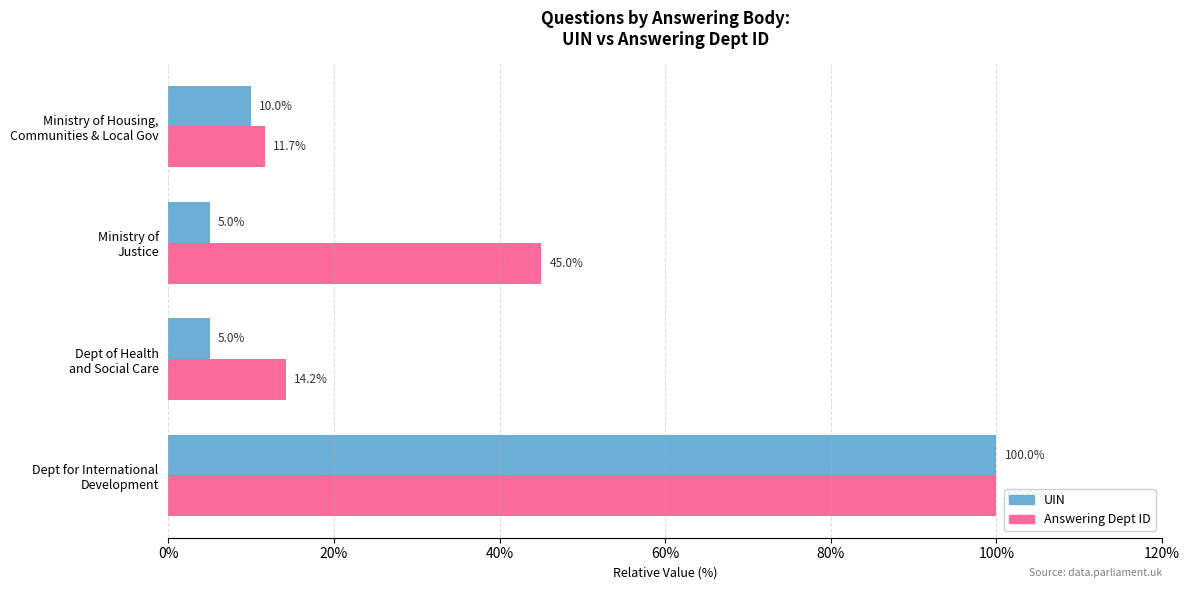

What is the greatest value displayed?

100.0